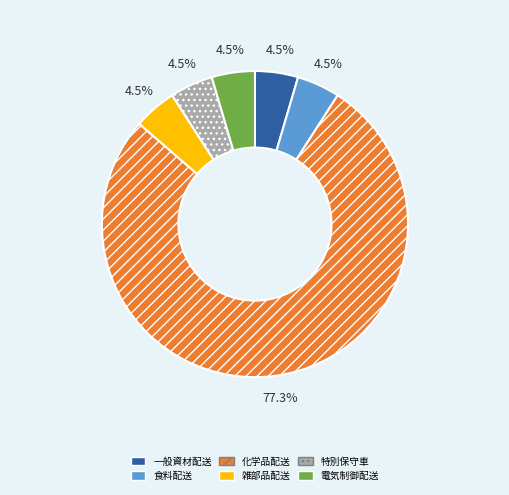

Is there any slice that represents more than half of the pie?

Yes